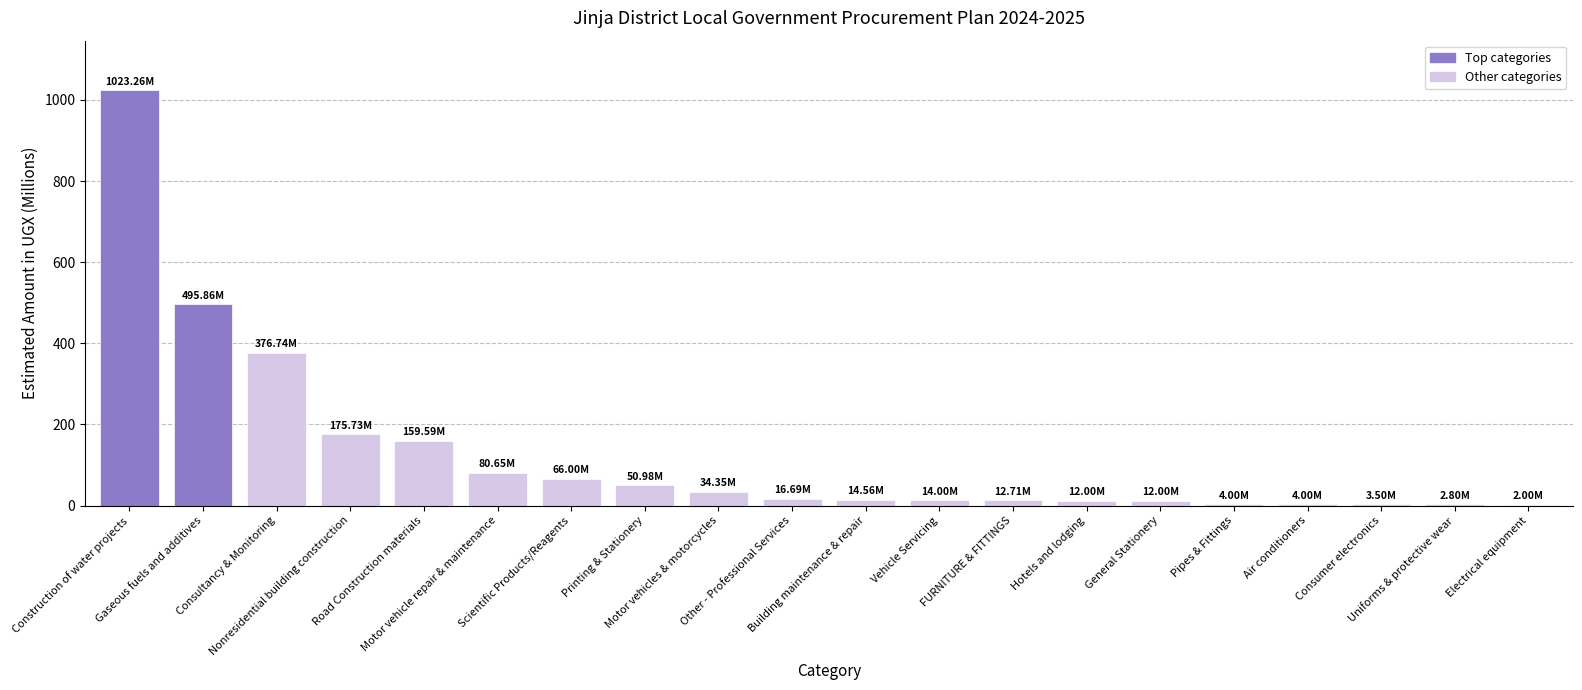

What is the sum of all values?

2561.4